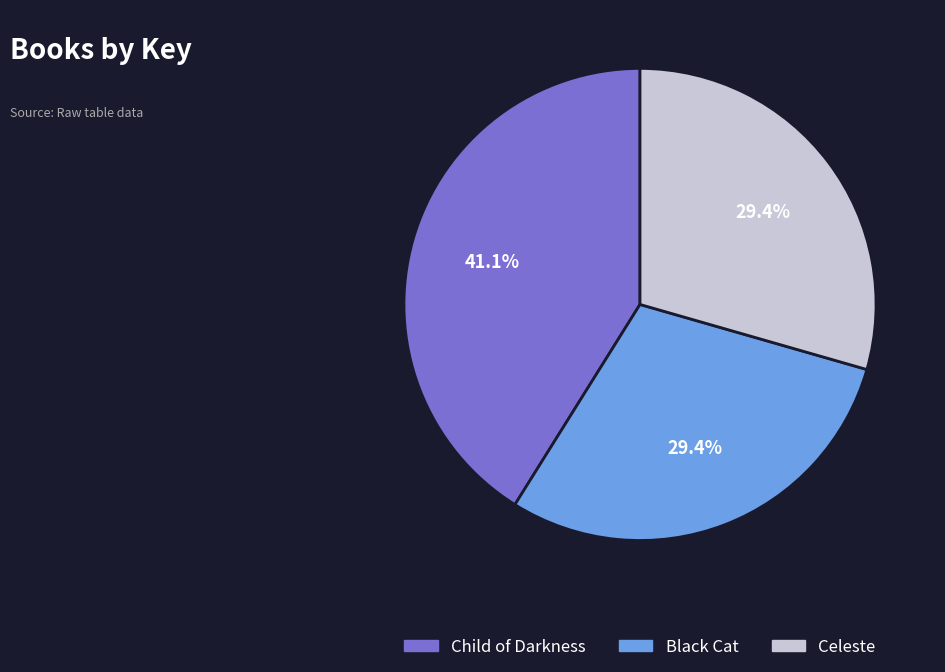

To the nearest percent, what is the difference between the largest and smallest slice percentages?

12%